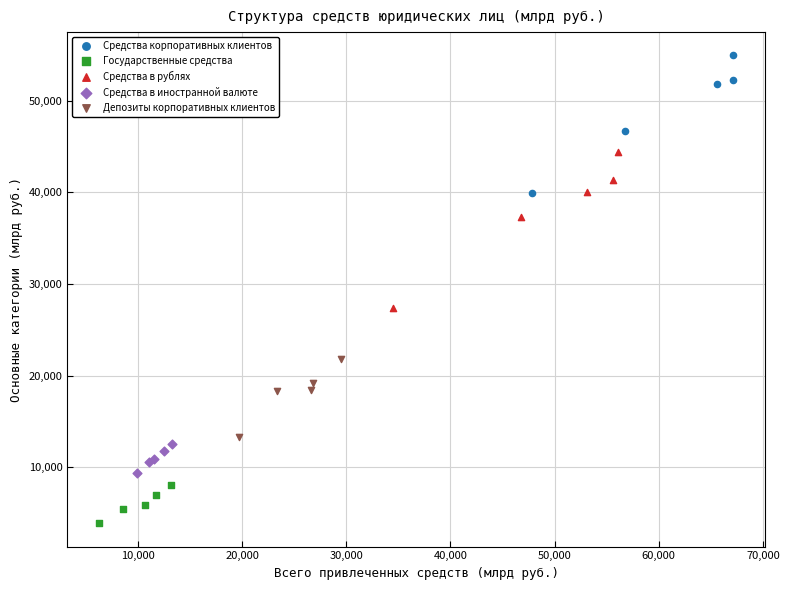

Which series has the widest spread of Y values?

Средства в рублях